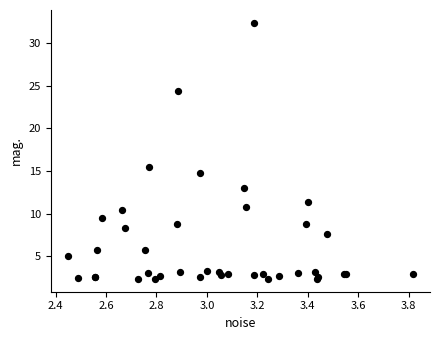

What Y value in the scatter plot is closest to 17?

15.5